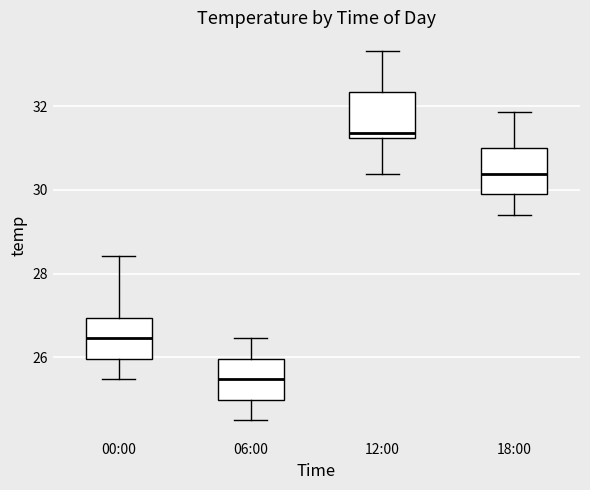

Where is the upper edge of the box for 06:00 on the y-axis? The values are not printed on the chart, so give them approximately, as read against the axis.

26.0